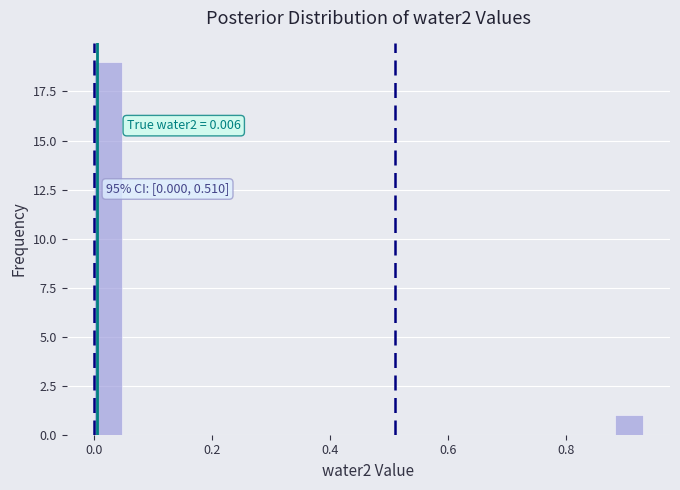

Read against the x-axis, roughly where is the centre of the tallest bar?

0.02